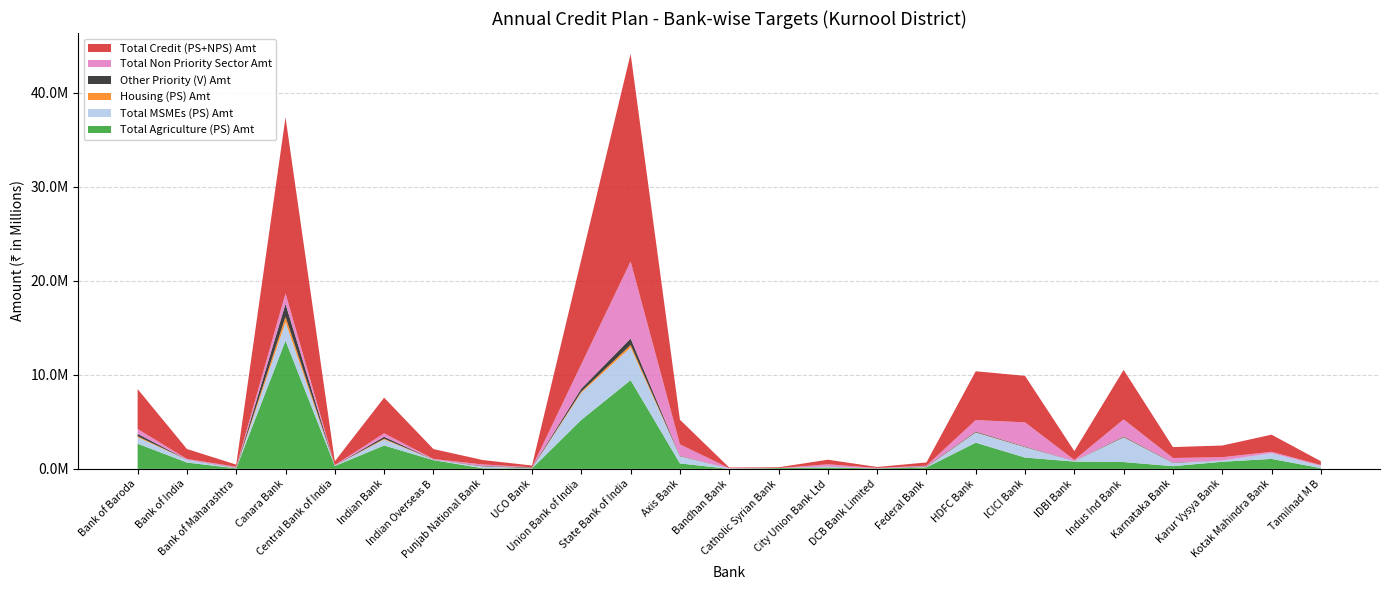

Reading left to right, extract all data points from this chart.

Total Agriculture (PS) Amt: 2679173.9	675515.0	51648.2	13635994.5	305569.9	2488659.8	926699.7	65362.0	44508.0	5216757.2	9440095.3	580971.3	763.6	80037.7	150704.5	45910.7	154011.0	2786835.2	1203409.3	777182.1	723882.6	287530.1	757597.4	1061668.2	80248.9
Total MSMEs (PS) Amt: 681225.5	298471.4	34262.0	1981400.9	52350.6	635988.3	47561.1	189604.5	27393.0	2881939.2	3469482.8	750899.9	51122.2	0.0	86421.0	0.0	49418.5	1076183.7	1099532.2	53237.7	2620011.7	342068.9	129047.1	613728.3	230705.9
Housing (PS) Amt: 109638.3	4964.7	13050.1	570429.2	2921.2	86128.5	4543.1	18864.0	24227.3	131255.8	284259.2	17866.2	0.0	0.0	2622.7	0.0	20237.9	29396.1	22094.2	6452.8	29175.0	15786.1	2351.9	0.0	4445.8
Other Priority (V) Amt: 262856.0	11902.8	31287.3	1367594.6	7003.6	206491.6	10891.9	45226.2	58084.6	314683.5	681506.8	42833.9	0.0	0.0	6287.8	0.0	48520.1	70476.6	52970.4	15470.5	69946.5	37846.8	5638.6	0.0	10658.7
Total Non Priority Sector Amt: 506751.8	66029.2	96204.1	1118928.6	37321.6	366282.0	64943.4	150310.5	23113.5	2595194.1	8193078.5	1221340.0	20430.9	2913.9	241214.9	54577.8	68456.8	1229543.2	2569651.7	93622.8	1821235.1	475263.7	347273.6	145046.1	80907.1
Total Credit (PS+NPS) Amt: 4251557.6	1057422.5	227869.5	18736324.0	405484.2	3792908.0	1055132.7	471416.9	179958.7	11154090.5	22099306.9	2615852.5	72316.7	82951.6	487535.8	100488.5	342843.0	5195628.6	4950058.3	946667.1	5267420.7	1160210.7	1242164.1	1820442.5	407449.4